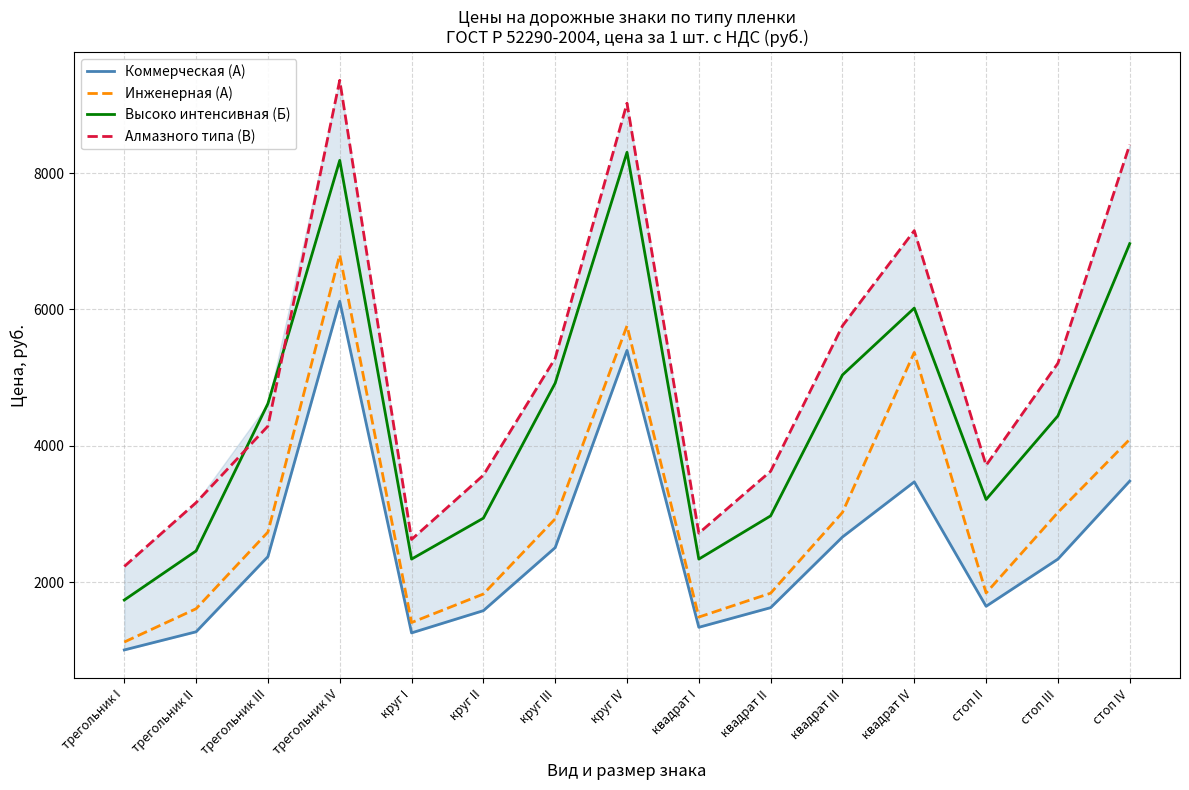

Is it true that Инженерная (А) equals 9387 at квадрат IV?

False